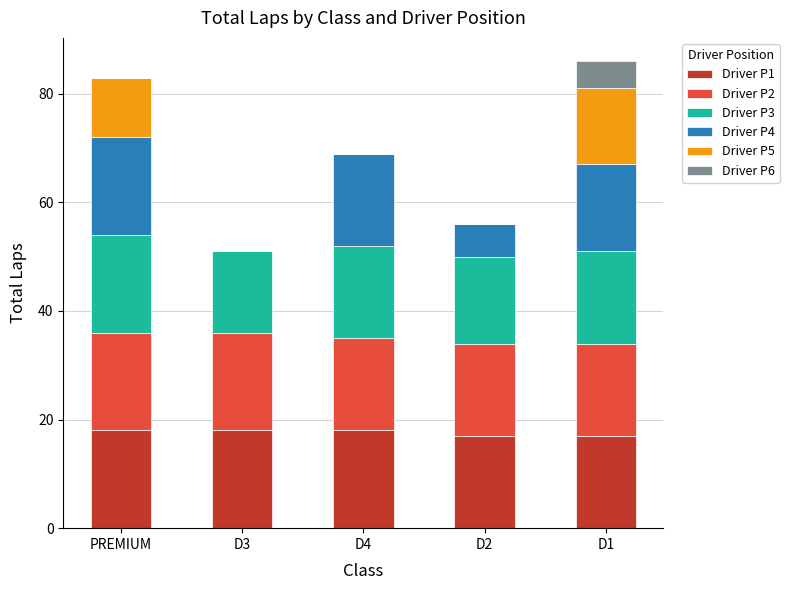

Are the bars grouped side by side (vs. stacked)?

No